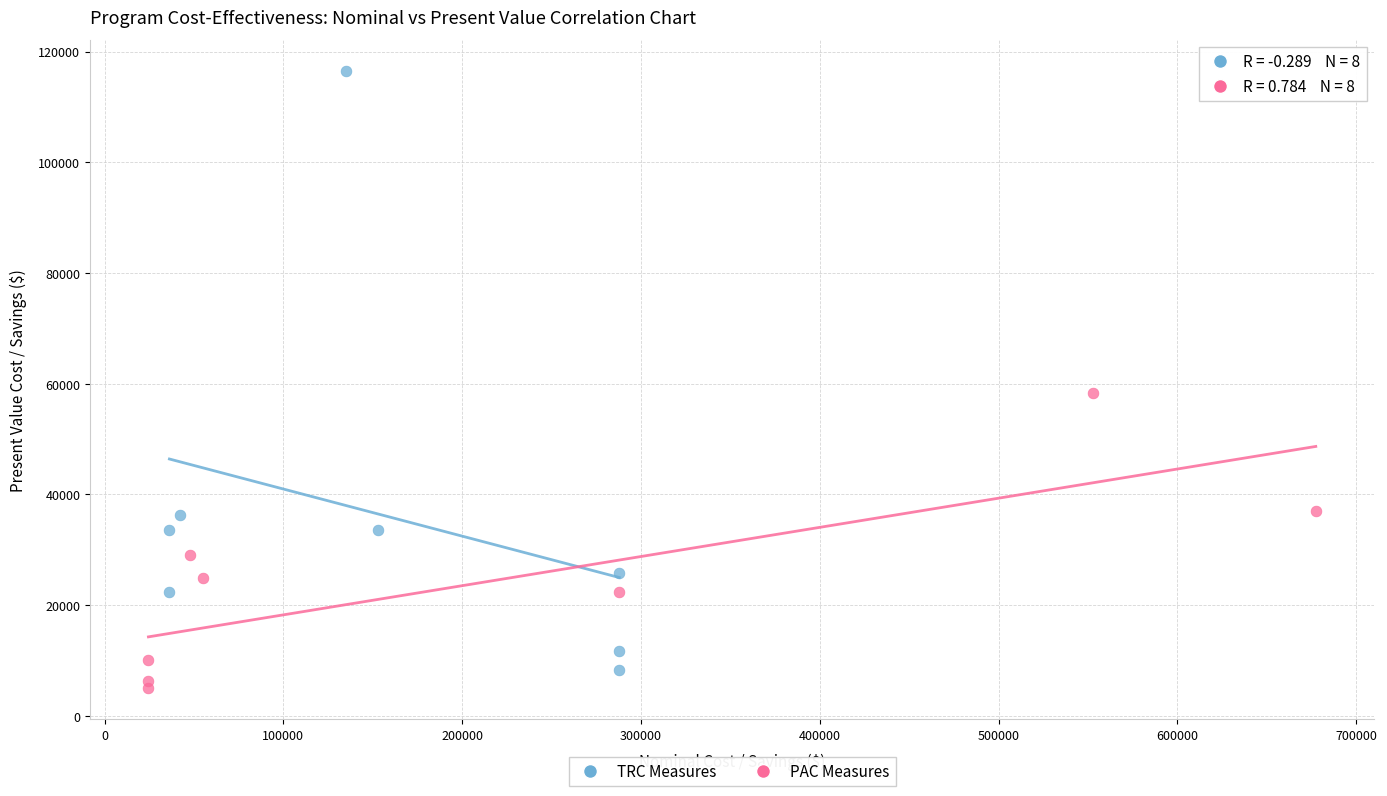

Which series reaches the minimum Y coordinate?

PAC Measures